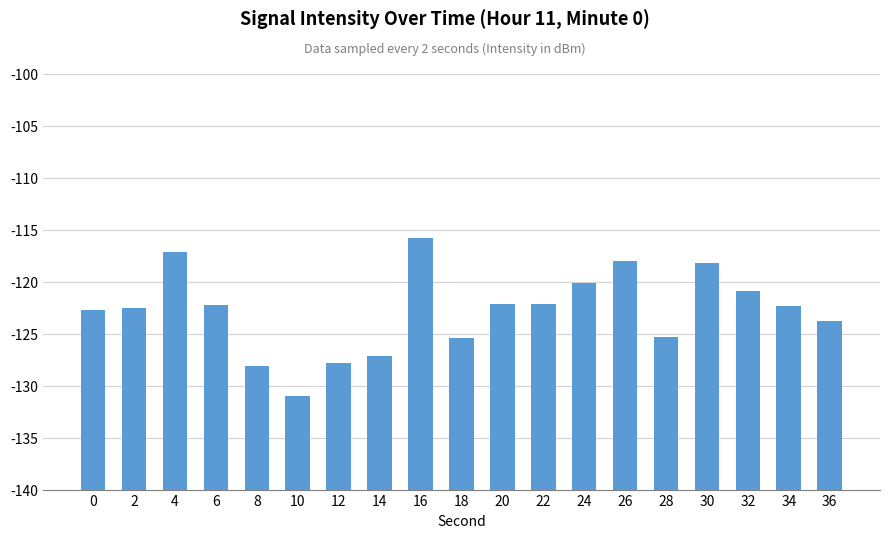

List the labels in order of value, largest first.

16, 4, 26, 30, 24, 32, 20, 22, 6, 34, 2, 0, 36, 28, 18, 14, 12, 8, 10